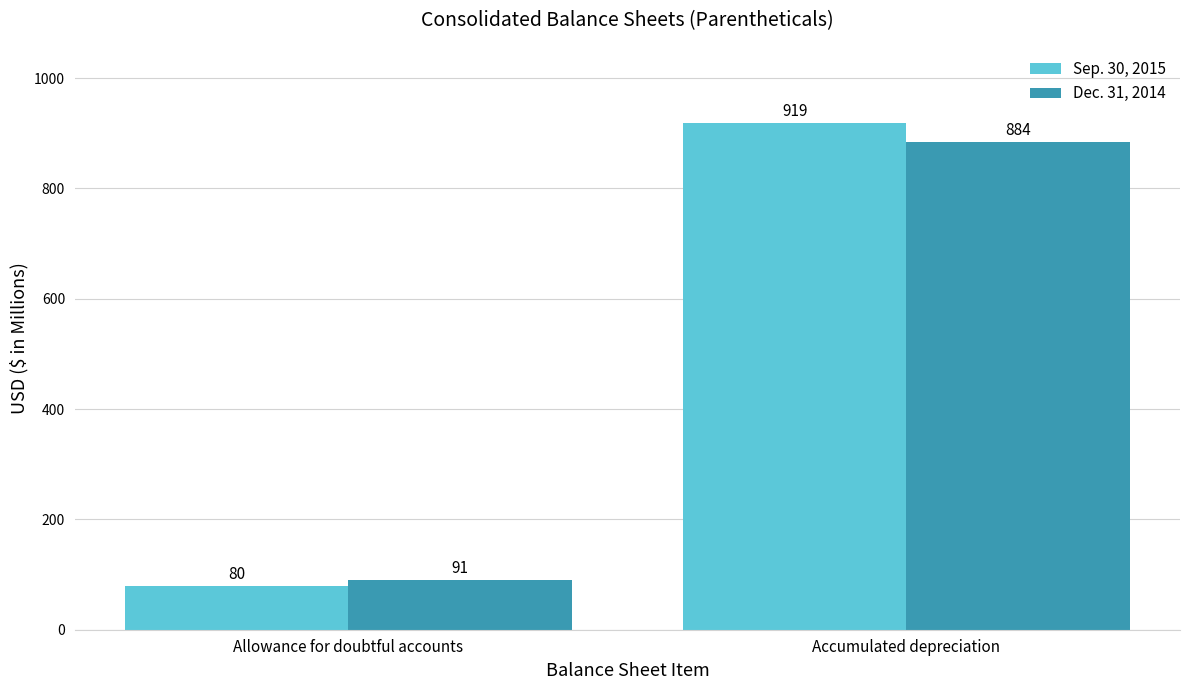

The value of Sep. 30, 2015 at Accumulated depreciation is 1624. True or false?

False